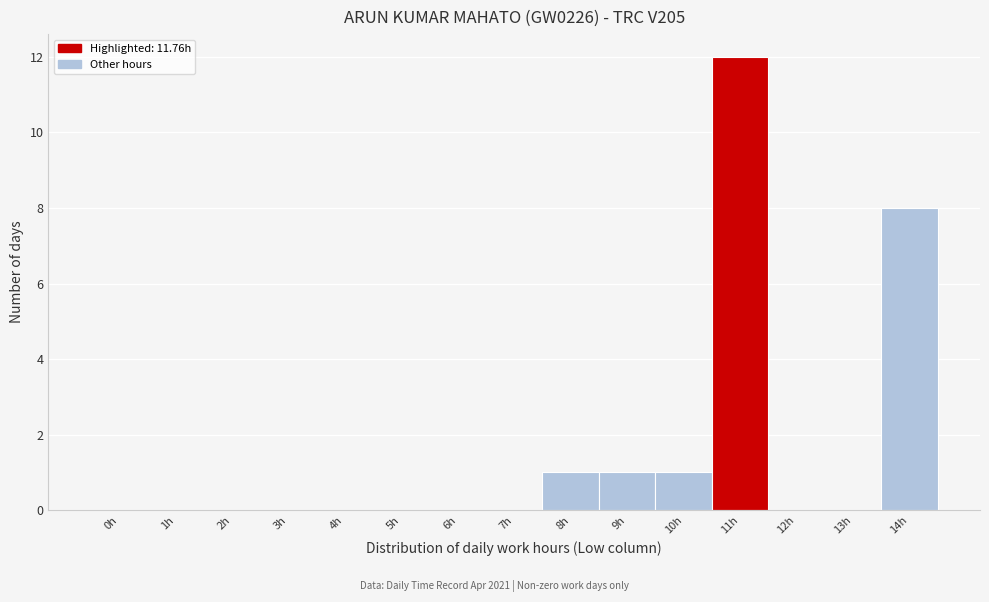

Reading right to left, extract all data points from this chart.

14h=8	13h=0	12h=0	11h=12	10h=1	9h=1	8h=1	7h=0	6h=0	5h=0	4h=0	3h=0	2h=0	1h=0	0h=0